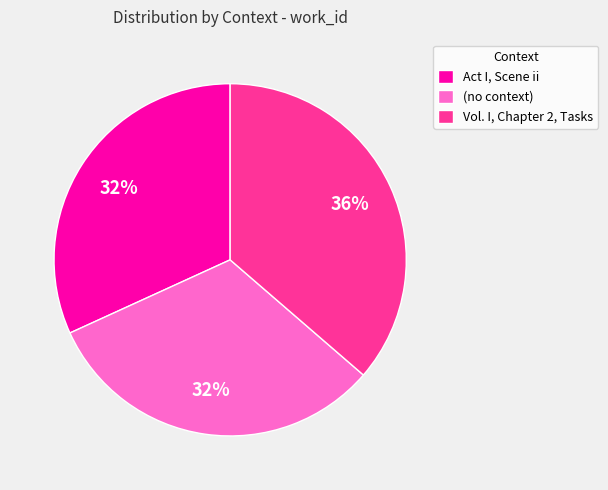

True or false: Act I, Scene ii accounts for 45% of the total.

False